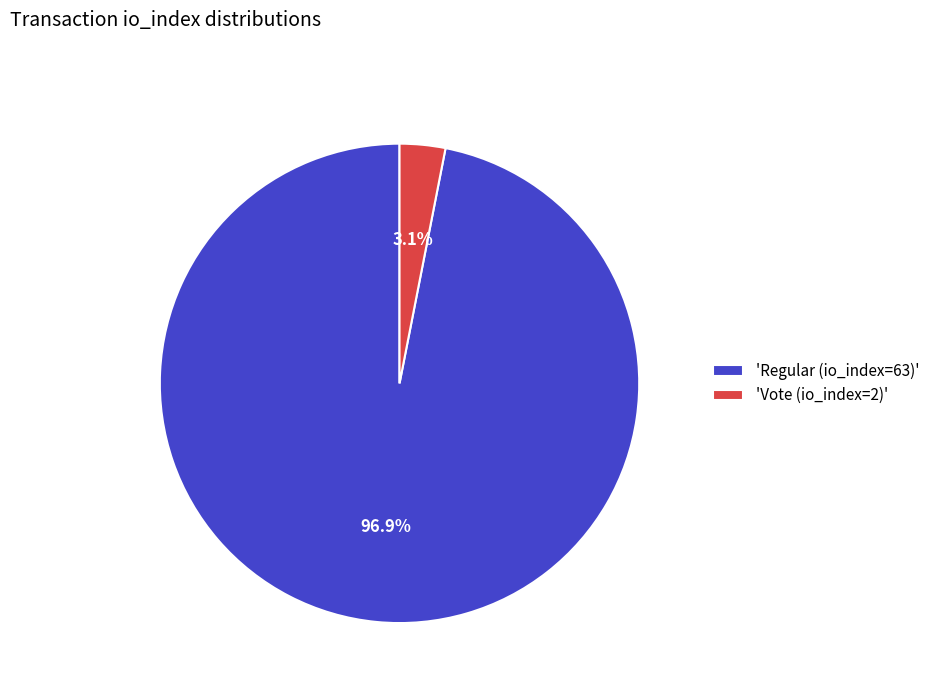

Between 'Vote (io_index=2)' and 'Regular (io_index=63)', which is larger?

'Regular (io_index=63)'